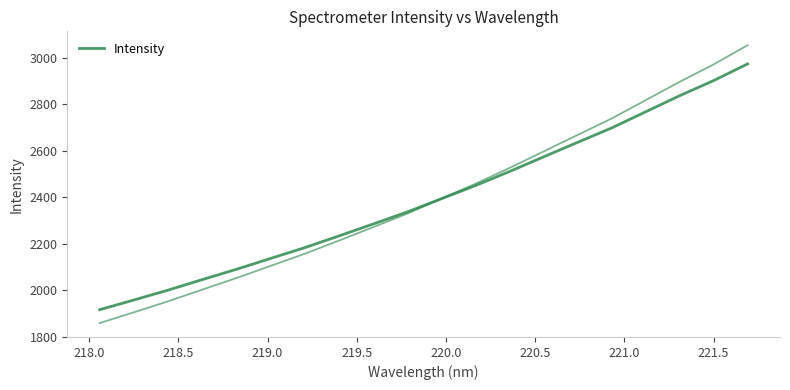

What is the label of the 14th point from the right?

220.5